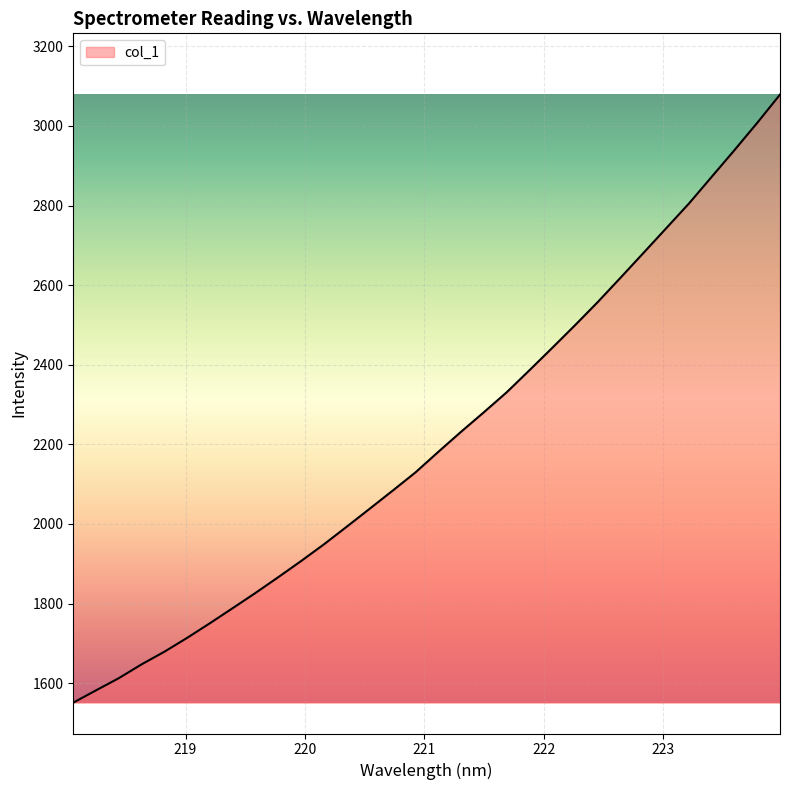

What is the maximum value shown in the chart?

3078.7